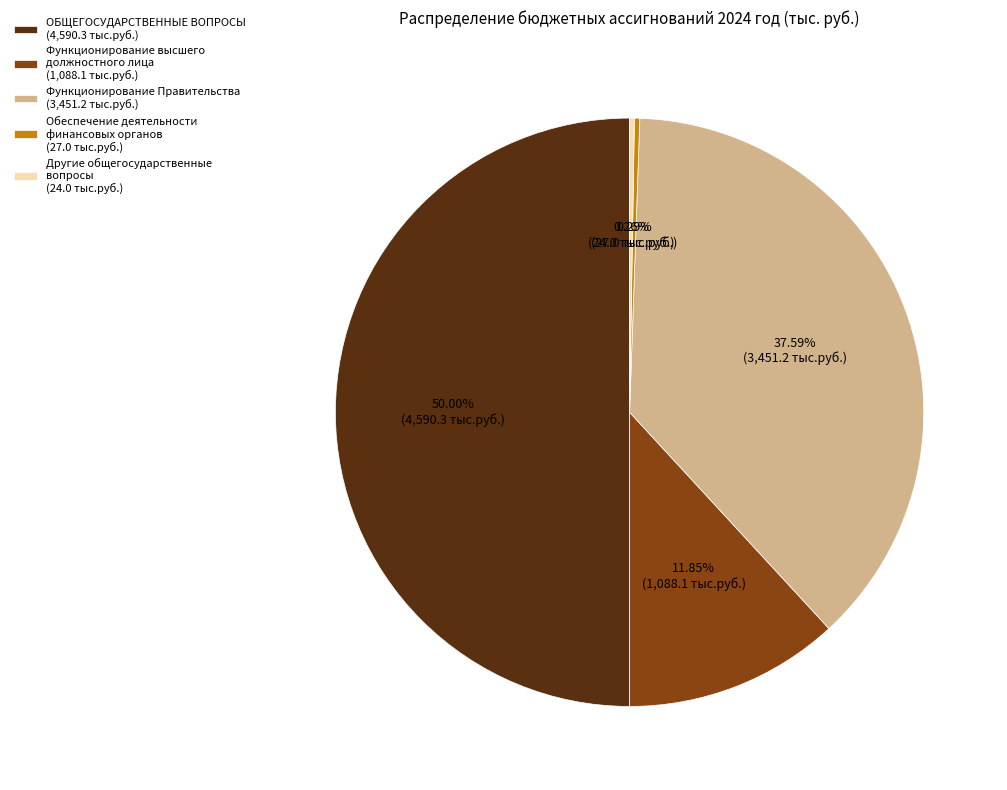

Which category has the biggest portion of the pie?

ОБЩЕГОСУДАРСТВЕННЫЕ ВОПРОСЫ